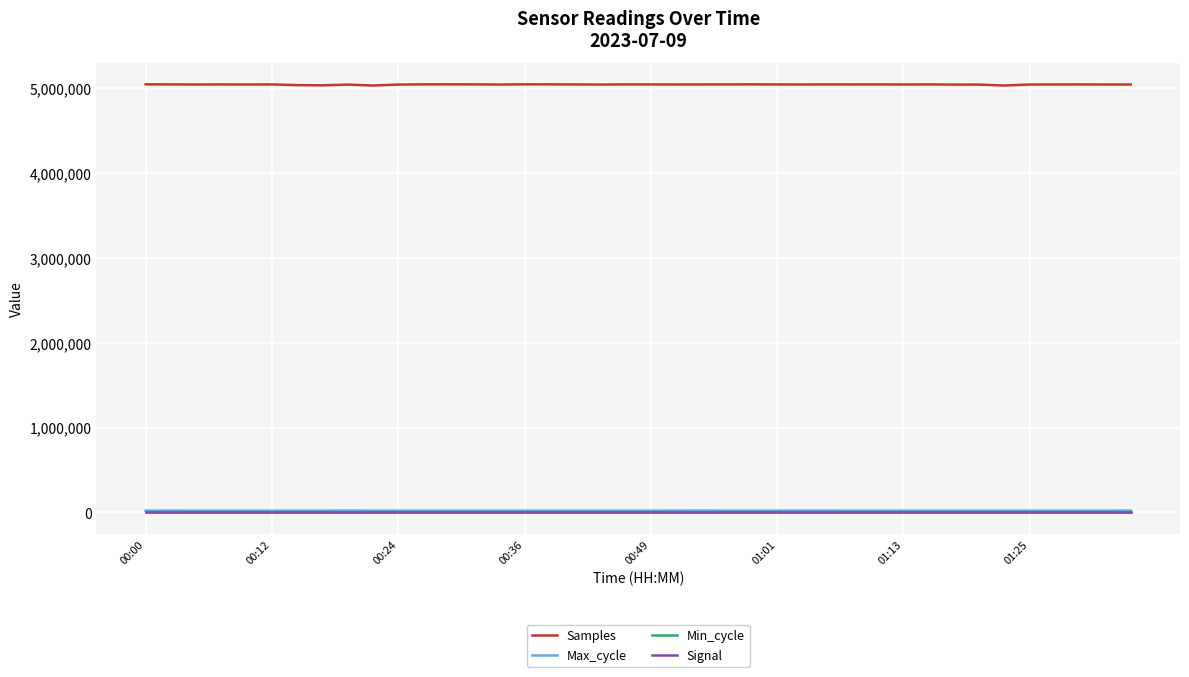

What is the average value of the Samples series?

5043620